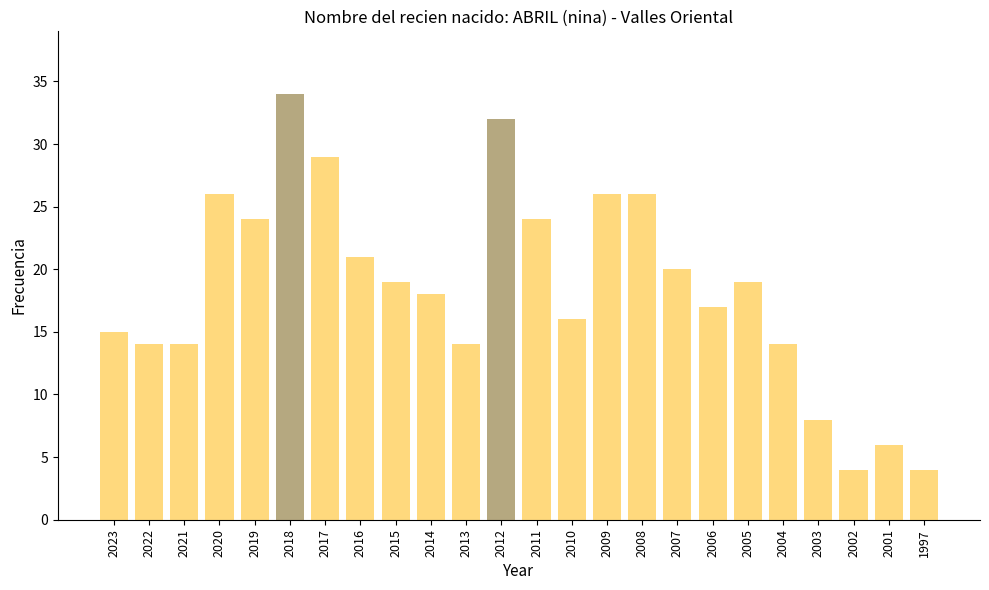

Reading left to right, transcribe all the data shown in this chart.

15	14	14	26	24	34	29	21	19	18	14	32	24	16	26	26	20	17	19	14	8	4	6	4